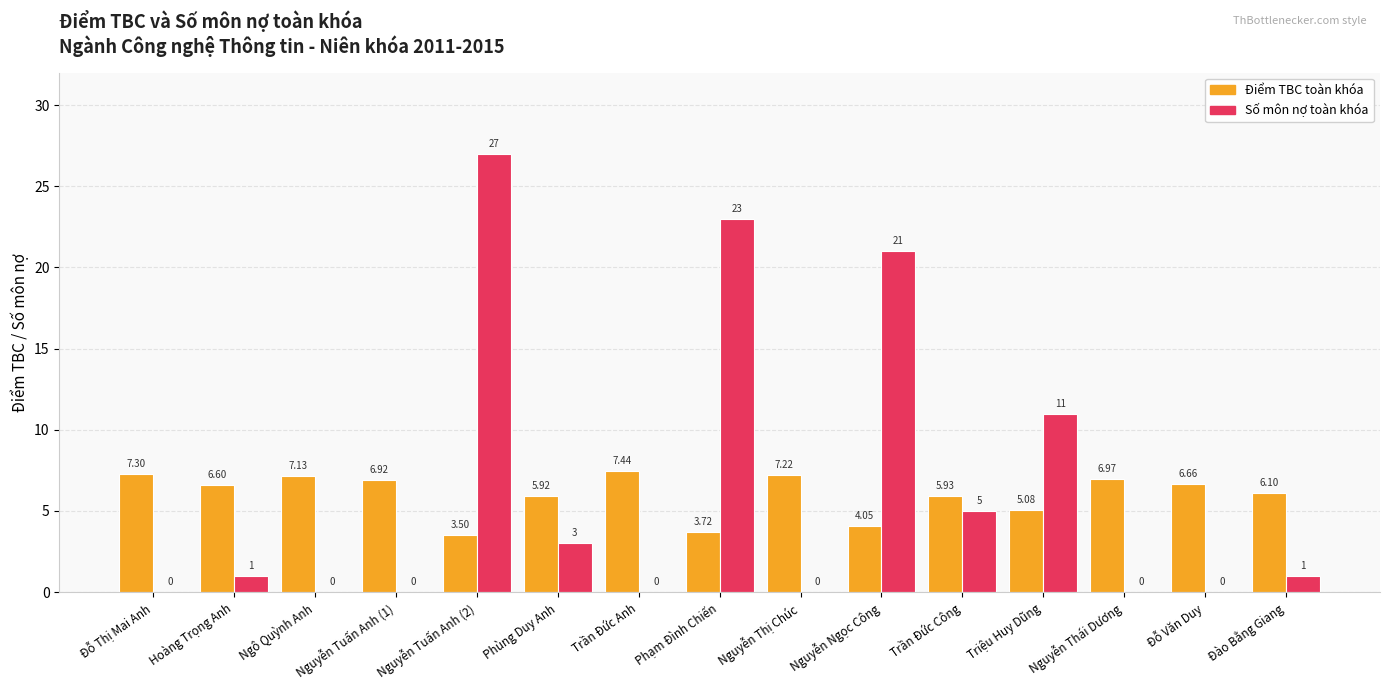

Which series changed the most between Hoàng Trọng Anh and Ngô Quỳnh Anh?

Số môn nợ toàn khóa